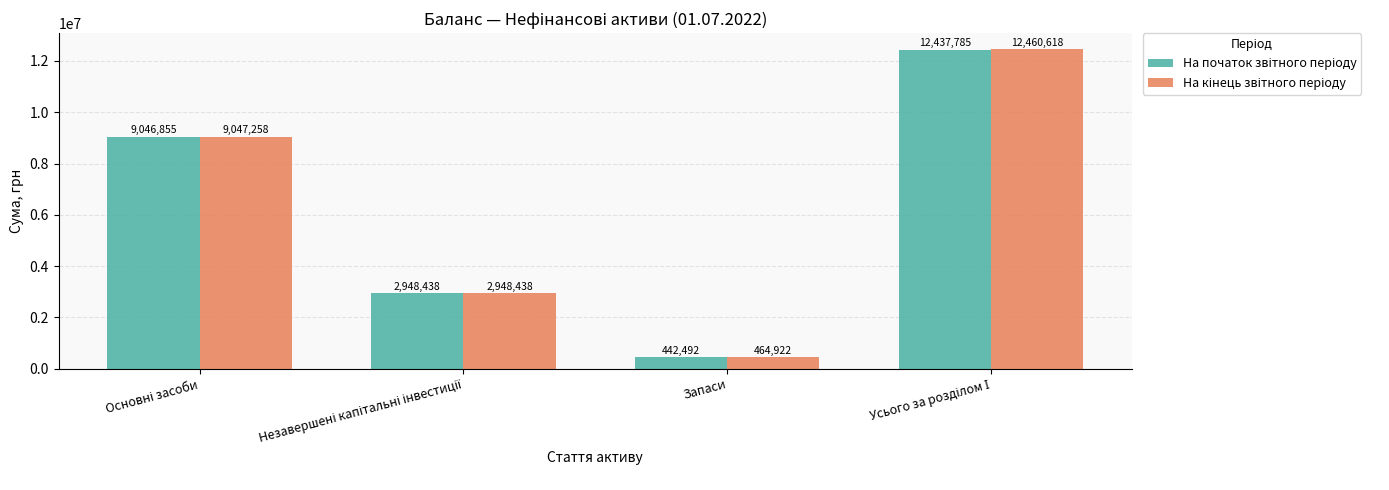

Which label corresponds to the smallest value in the chart?

Запаси